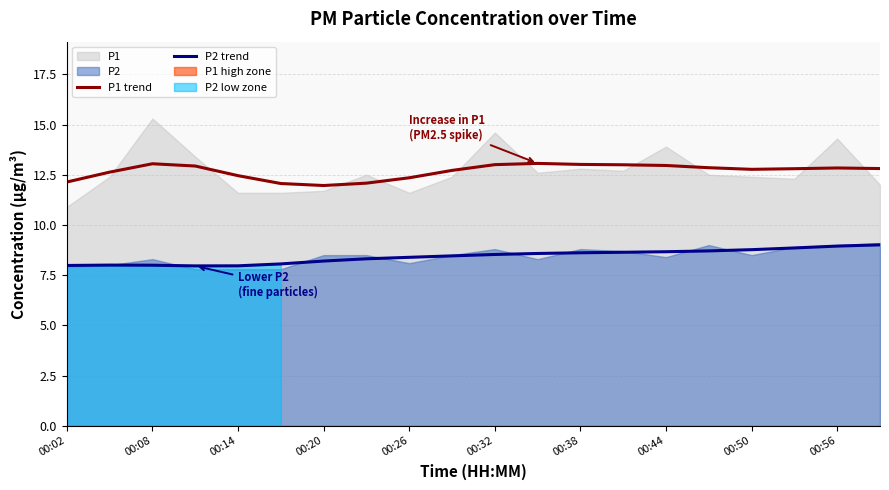

What is the highest value of the P1 trend series?

13.1